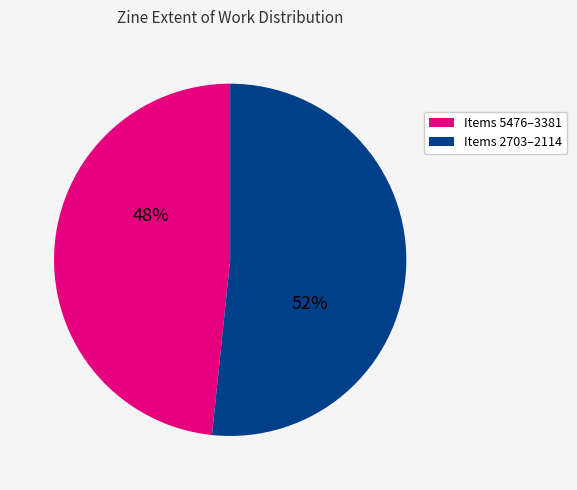

Which slice is the largest?

Items 2703–2114